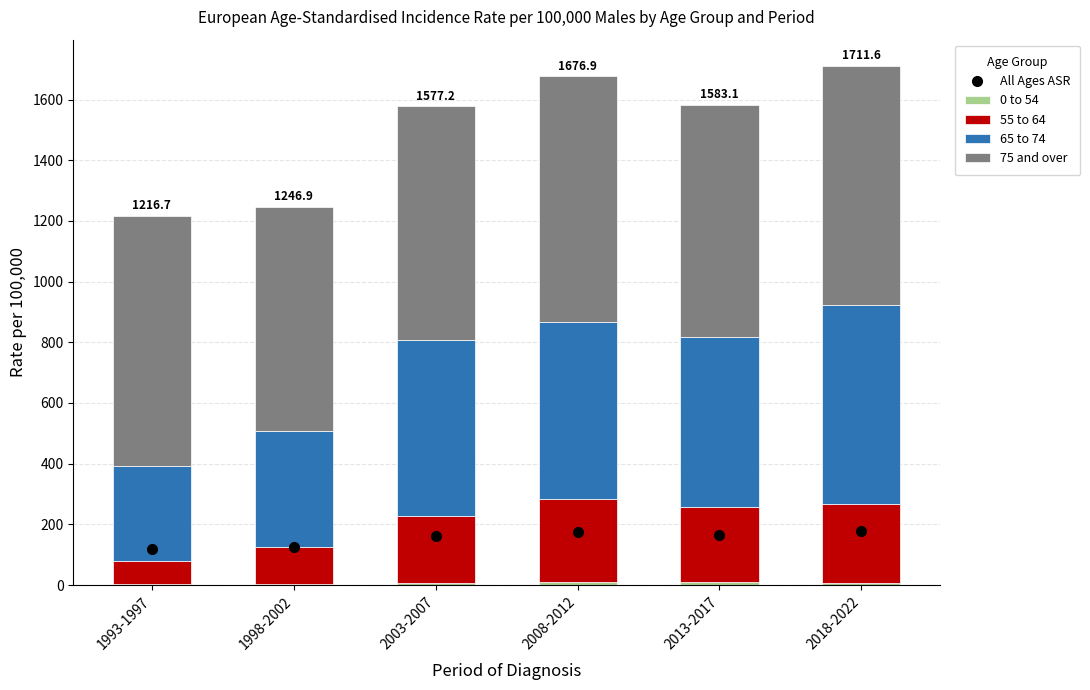

What is the label of the 4th bar from the right?

2003-2007